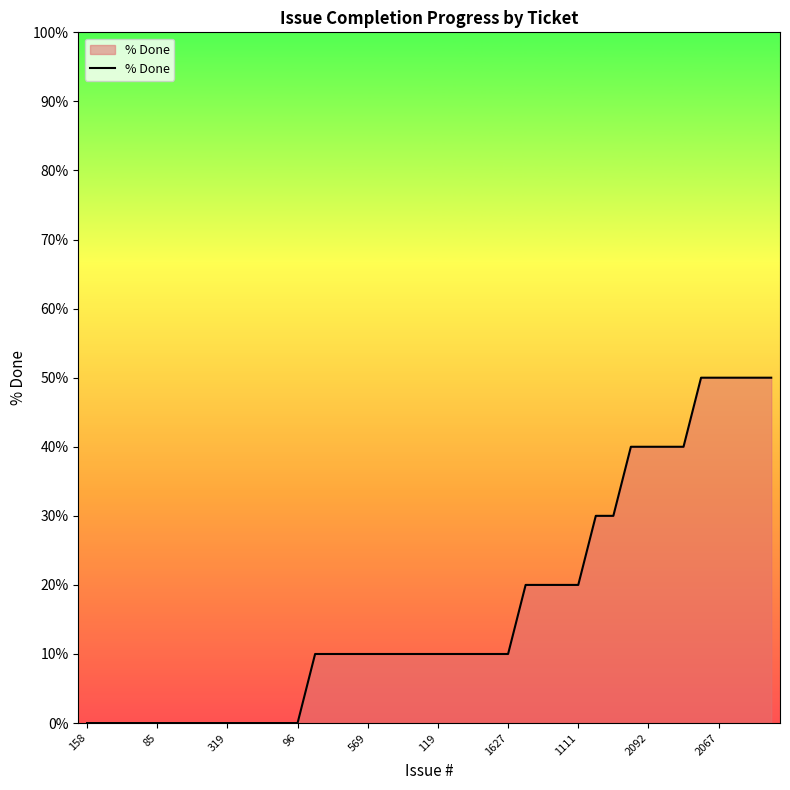

What is the difference between the maximum and minimum values?

50